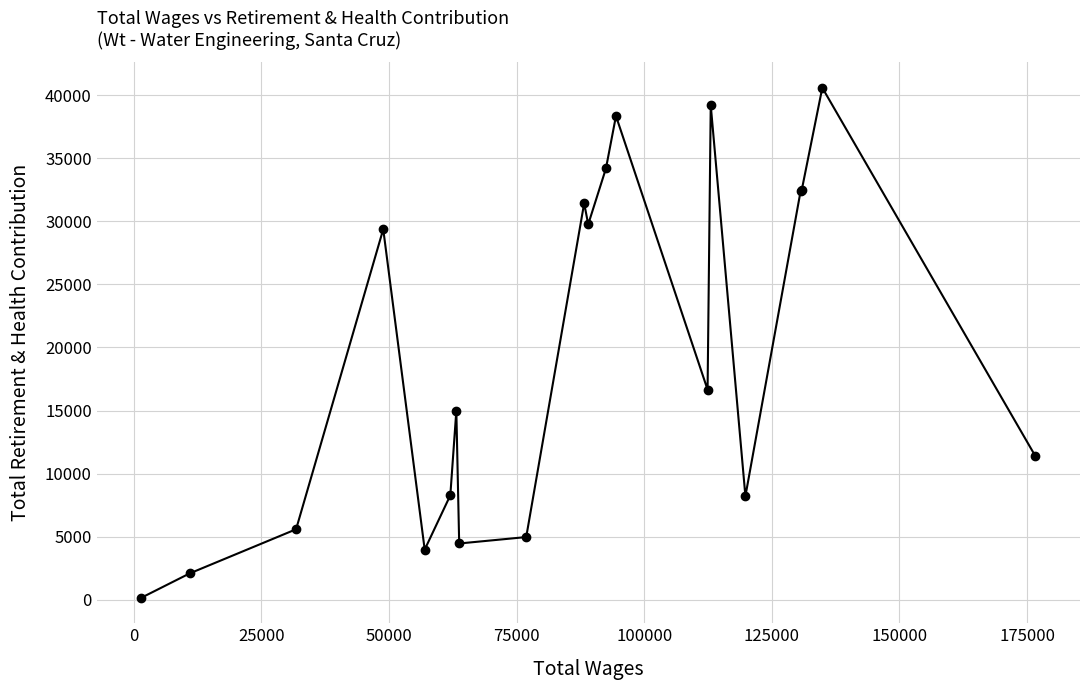

What is the greatest value displayed?

40609